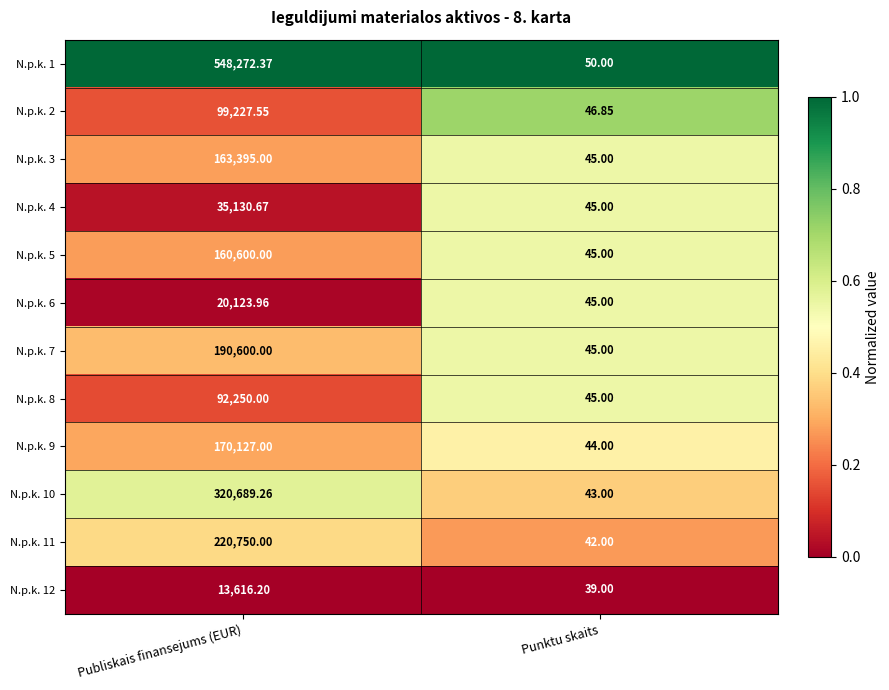

Which series changed the most between Publiskais finansejums (EUR) and Punktu skaits?

N.p.k. 1